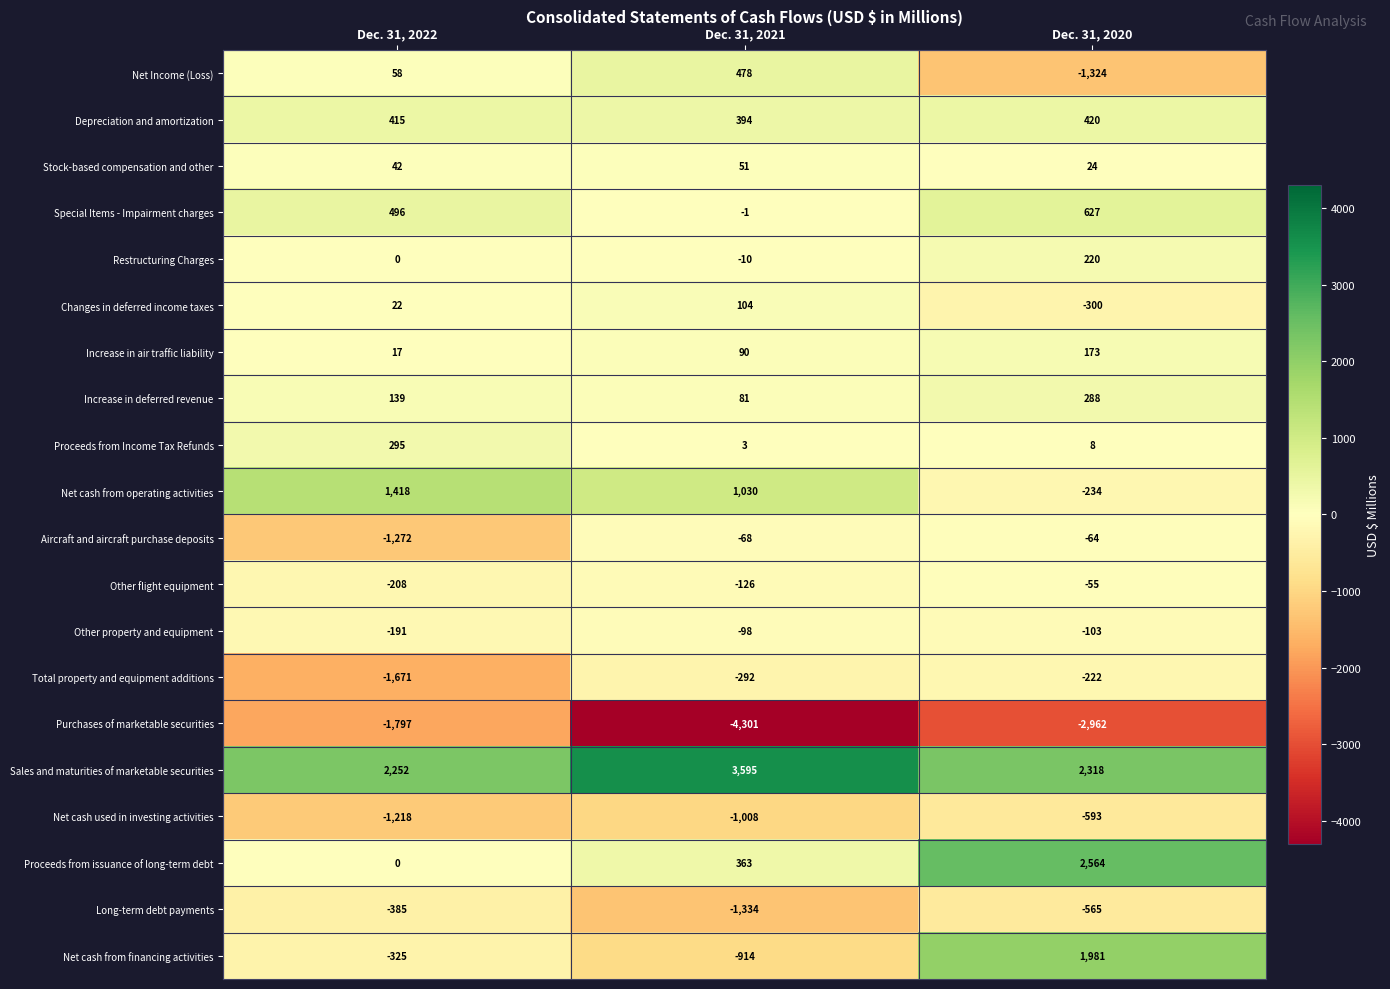

What is the greatest value displayed?

3595